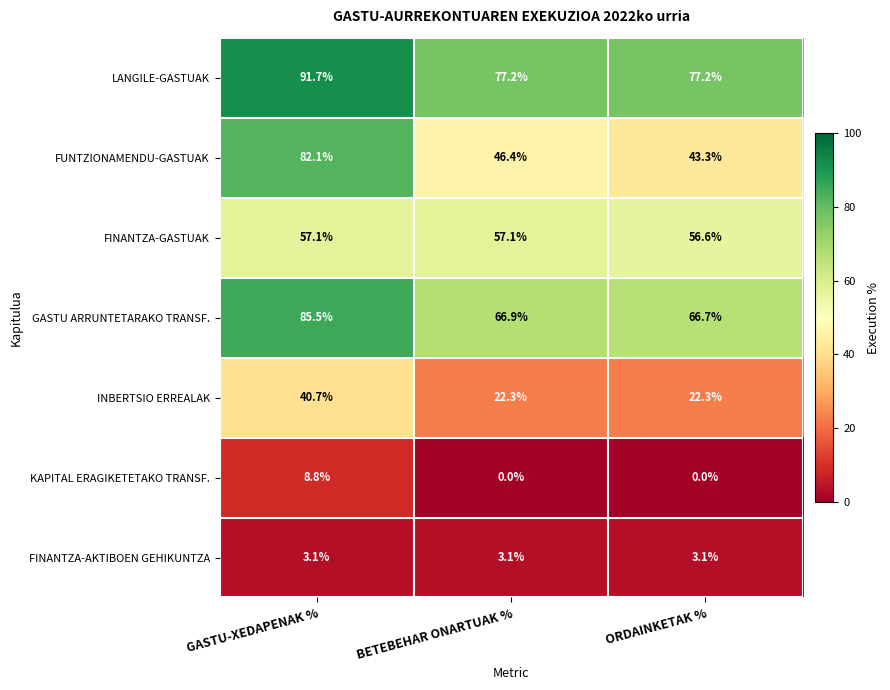

What is the difference between the highest and lowest values at ORDAINKETAK %?

77.2